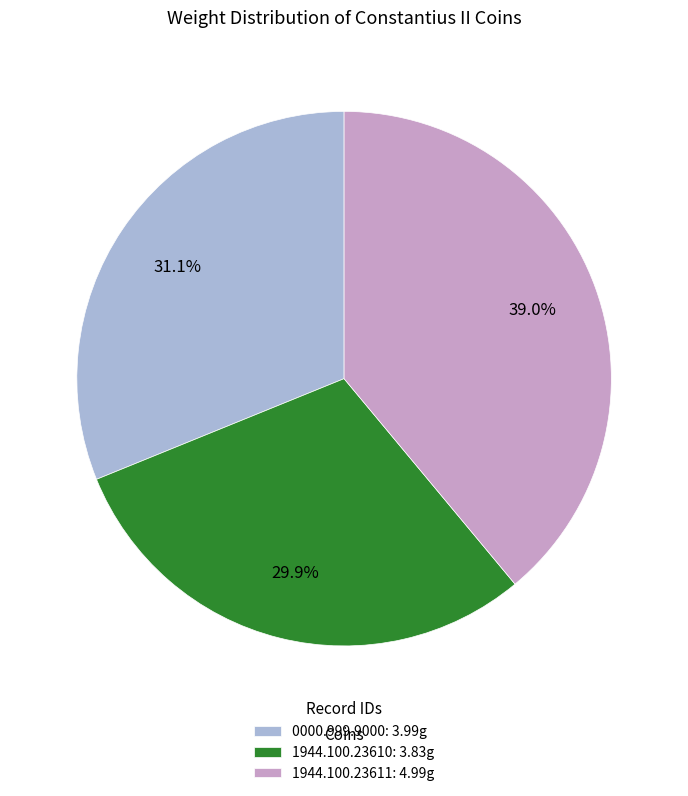

What is the ratio of the value at 1944.100.23610: 3.83g to the value at 1944.100.23611: 4.99g?

0.8